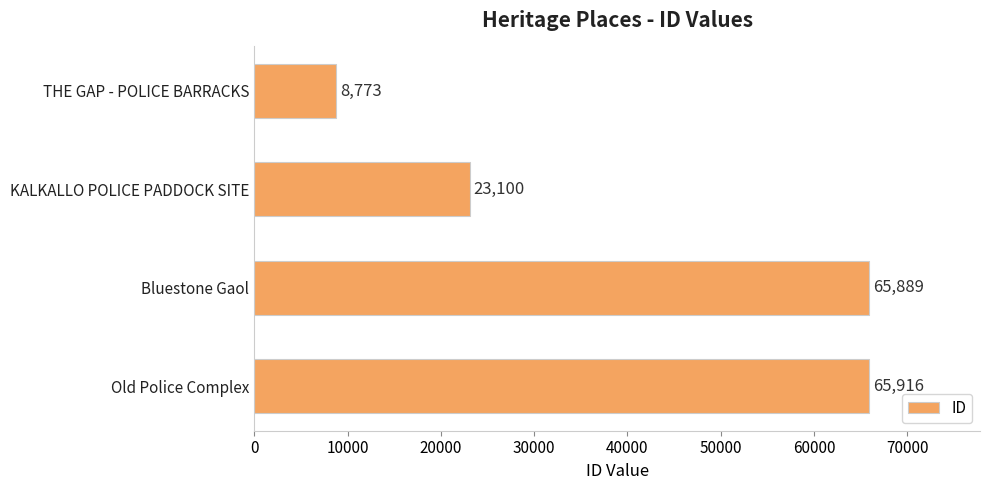

How many values are below 65889?

2